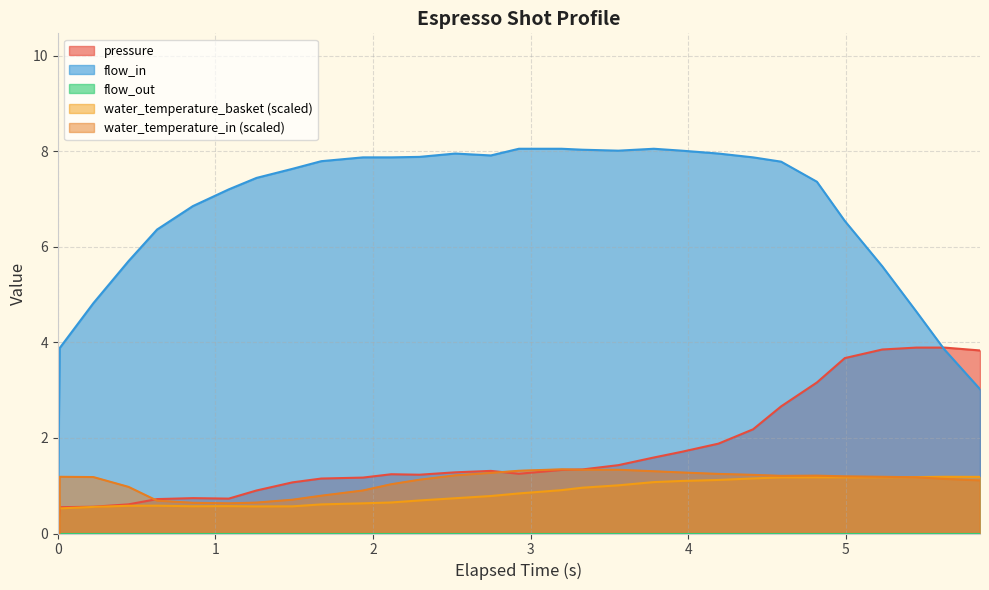

What is the highest value of the water_temperature_basket (scaled) series?

1.2